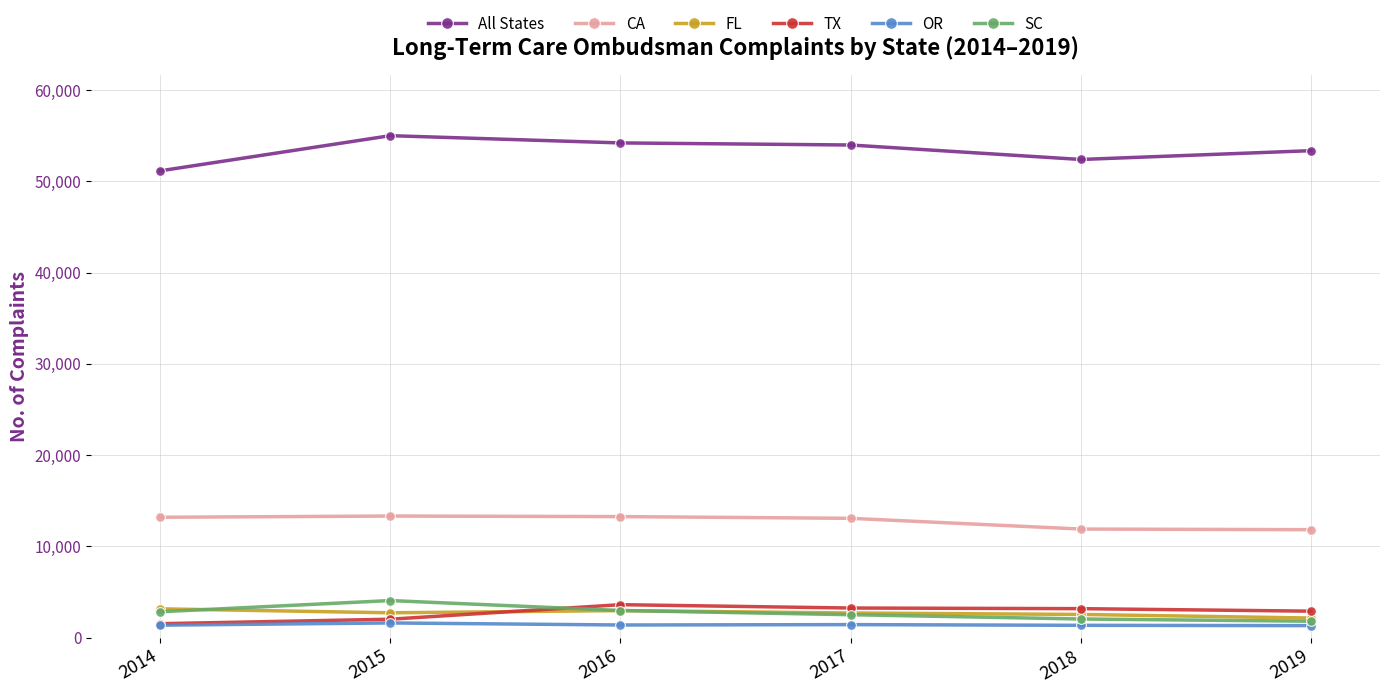

True or false: All States and FL cross at least once.

False